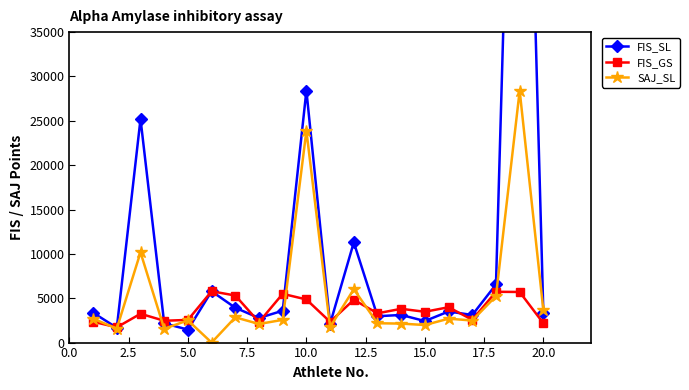

What is the lowest value of the FIS_GS series?

1721